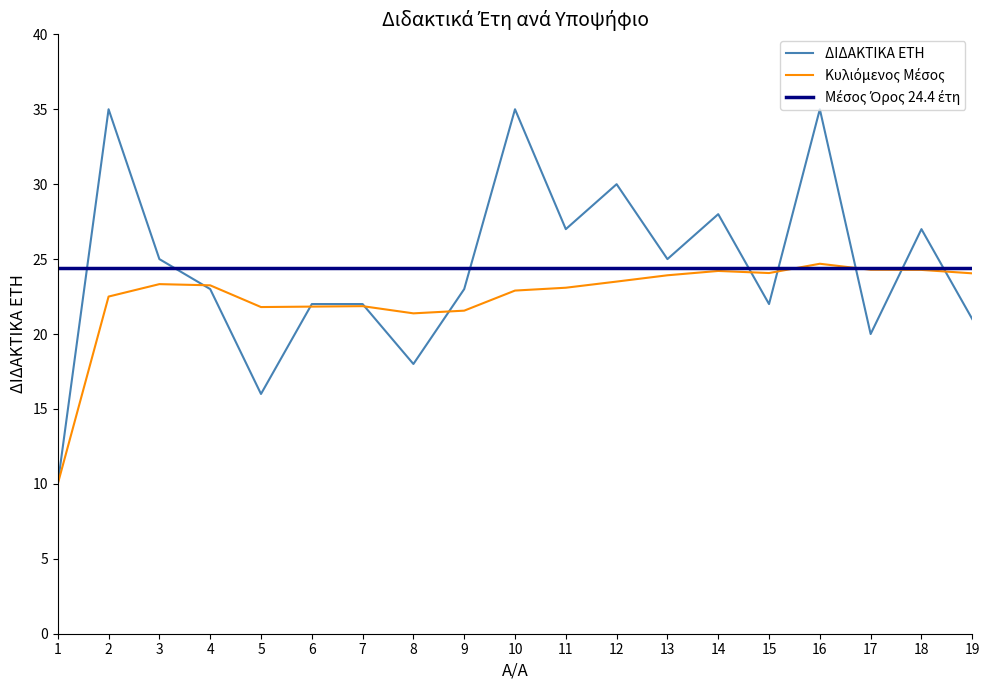

At which category does ΔΙΔΑΚΤΙΚΑ ΕΤΗ reach its first local peak?

2